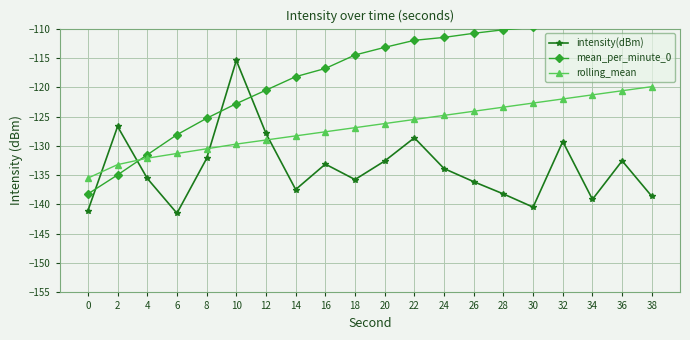

How many lines are shown in the chart?

3